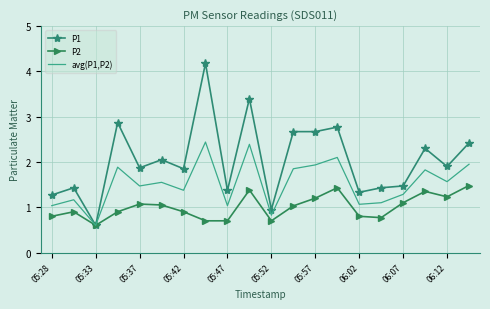

What is the lowest value of the P2 series?

0.6